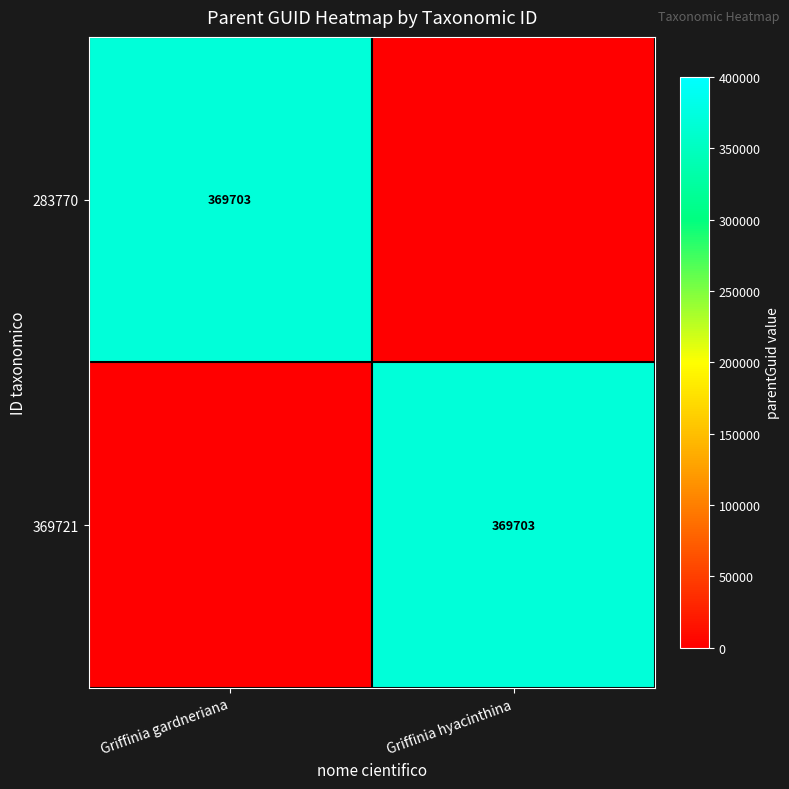

The value of 283770 at Griffinia gardneriana is 369703. True or false?

True